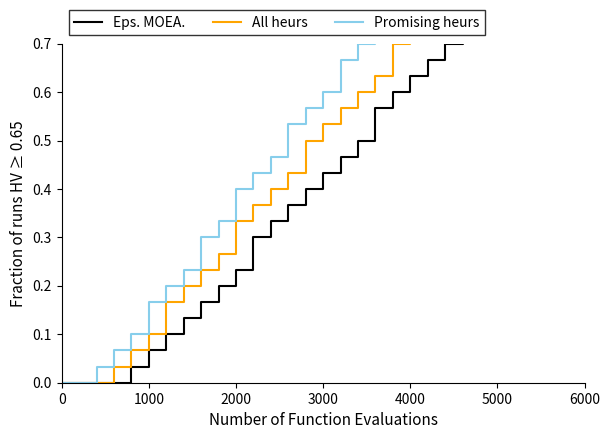

True or false: Eps. MOEA. and Promising heurs cross at least once.

False